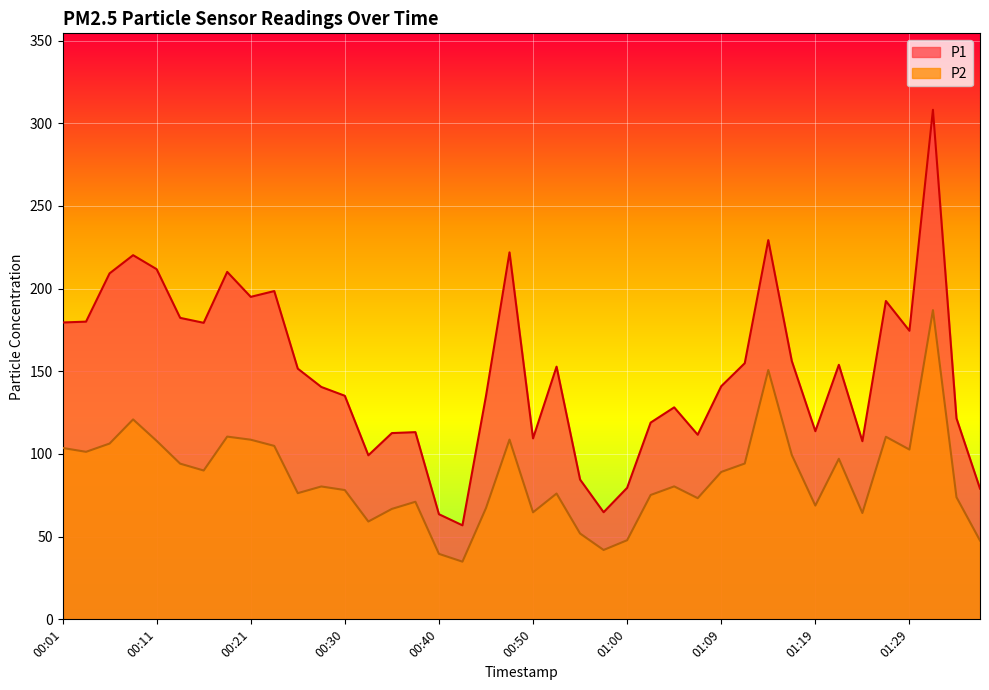

What is the difference between the maximum and minimum values in the P1 series?

251.3